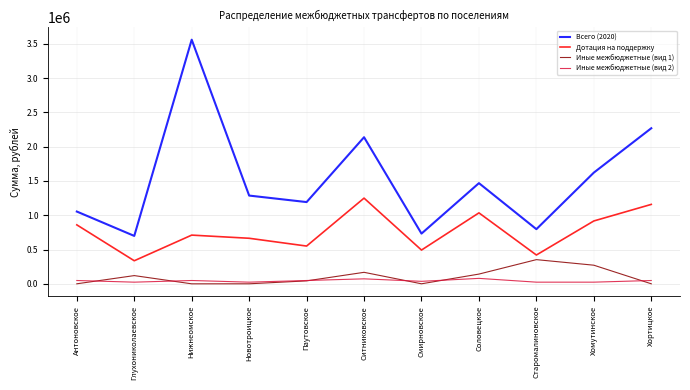

What is the total value across all series at Хортицкое?

3474307.7